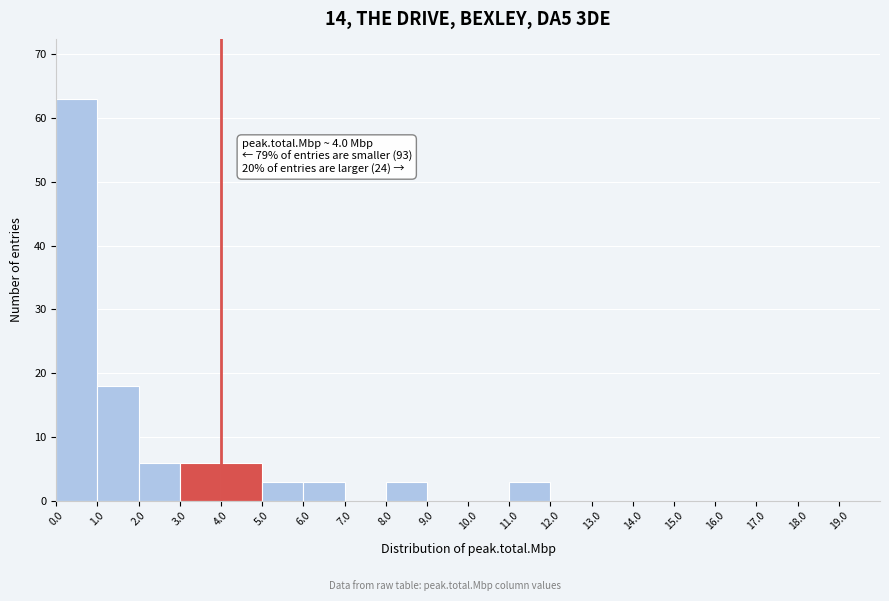

Over which range of the x-axis is the bar tallest?

0 to 1